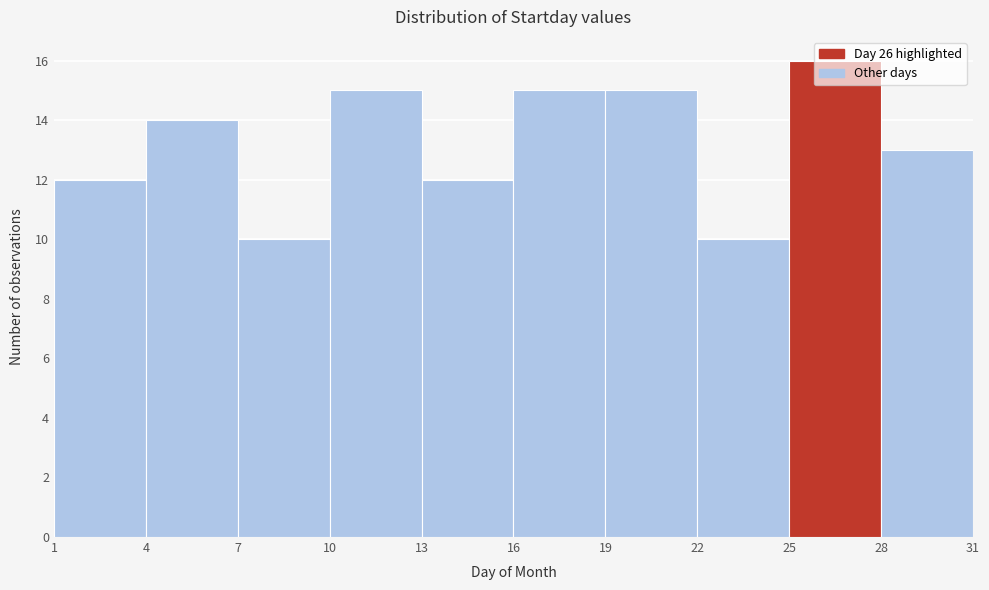

Over which range of the x-axis is the bar tallest?

25 to 28